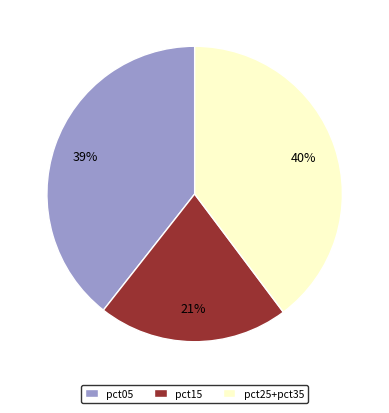

Is it true that pct05 is 39% of the pie?

True